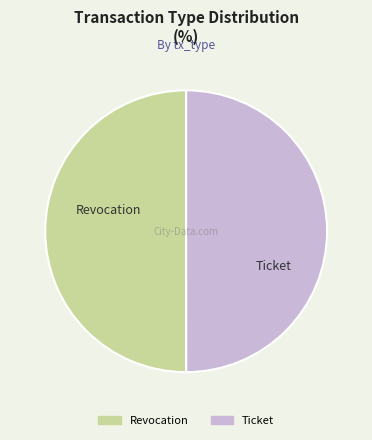

Approximately how many times larger is the value at Revocation compared to Ticket?

1.0